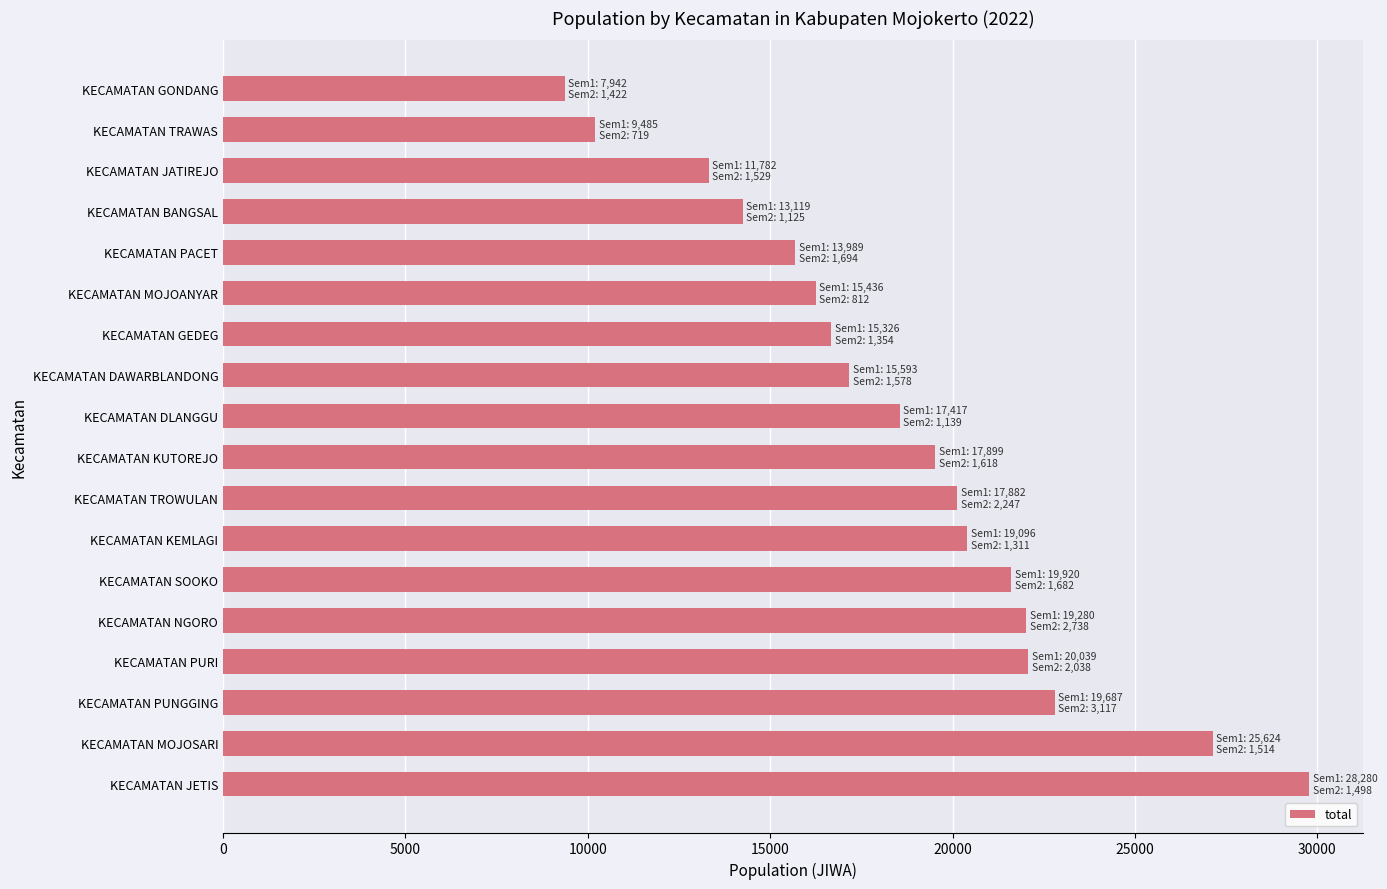

What is the change in value from KECAMATAN KUTOREJO to KECAMATAN PACET?

-3834